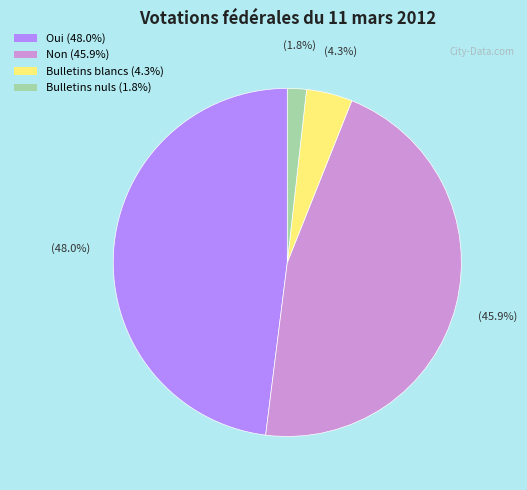

Is it true that Oui is 62% of the pie?

False